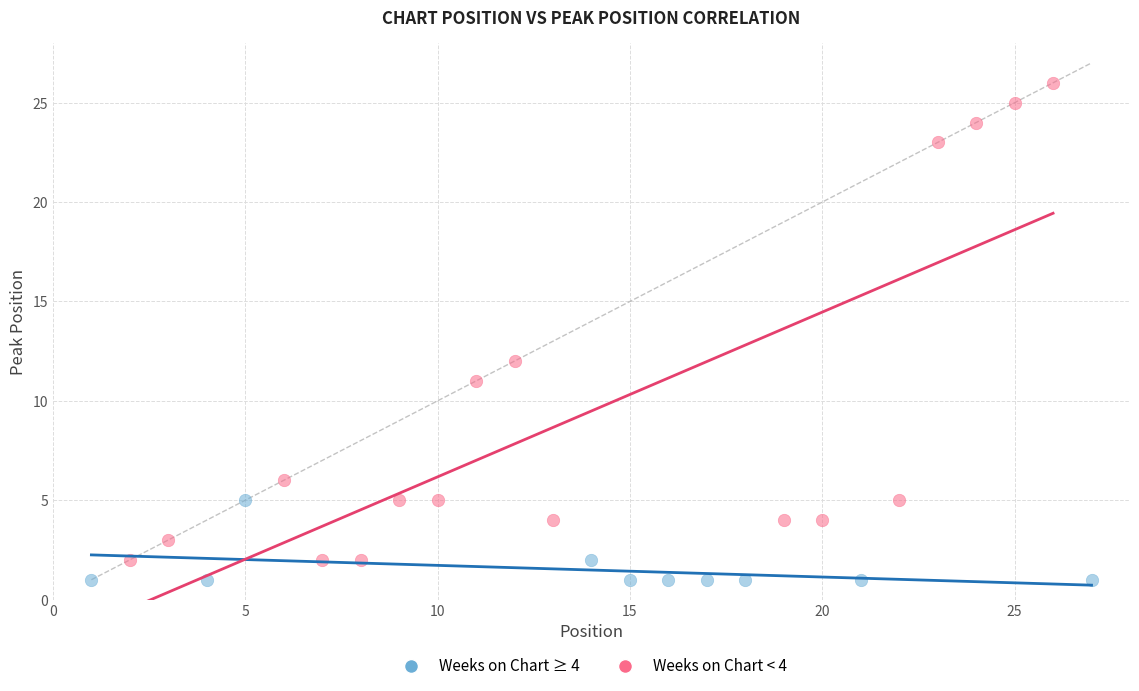

Which series has the widest spread of Y values?

Weeks on Chart < 4